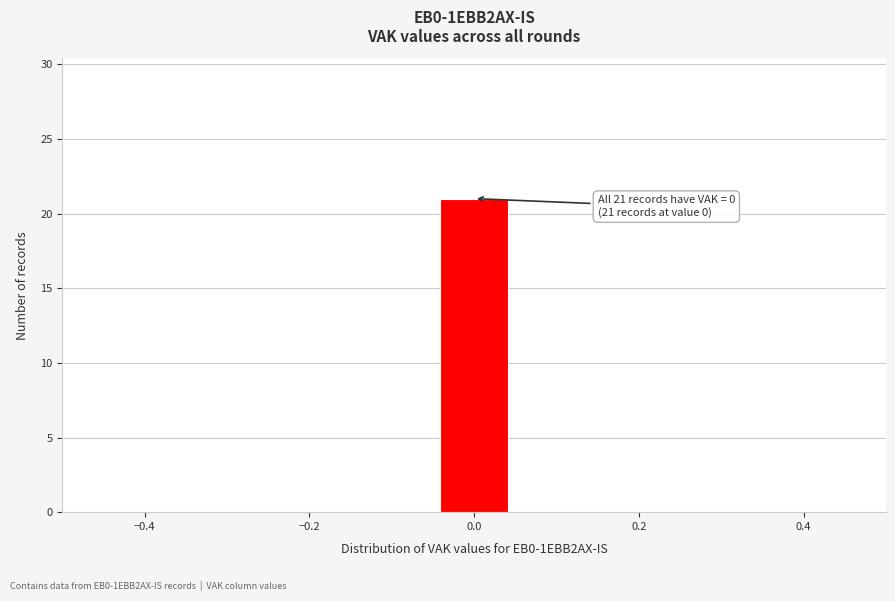

Which range on the x-axis has the tallest bar?

-0.04 to 0.04